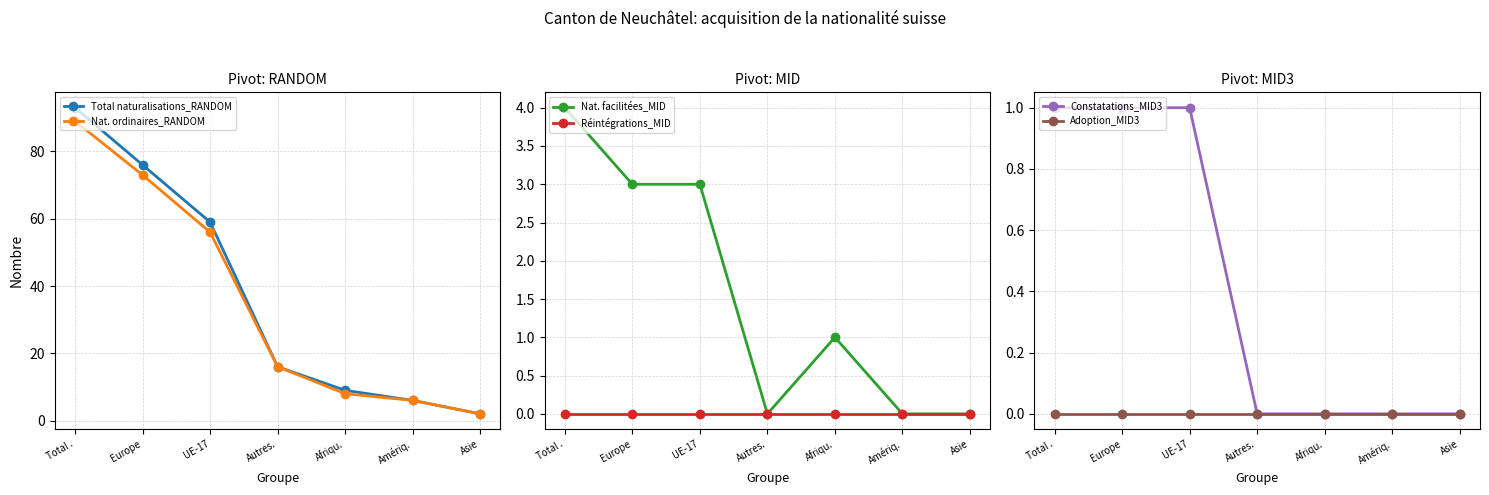

What is the lowest value of the Total naturalisations_RANDOM series?

2